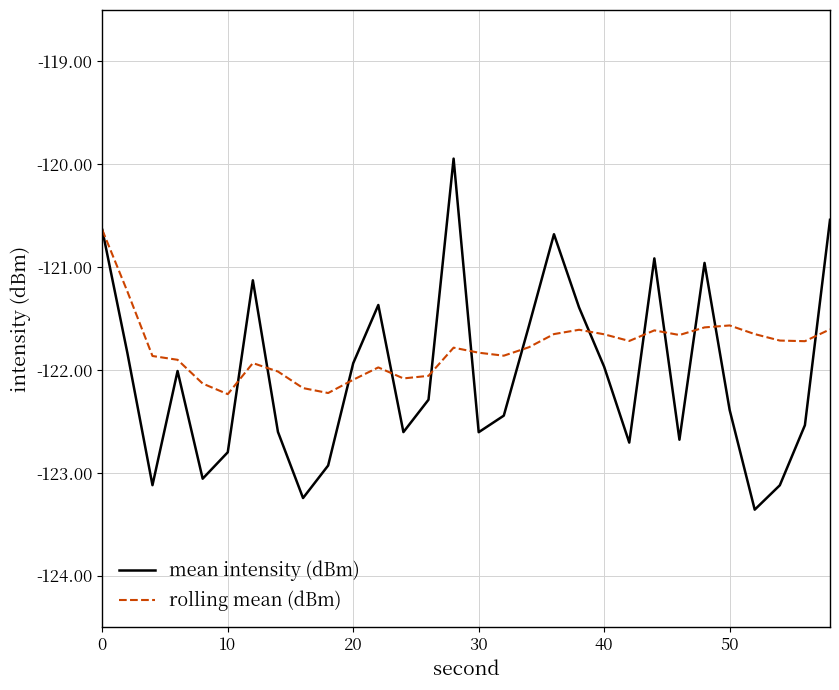

Which series has the largest range (max minus min)?

mean intensity (dBm)